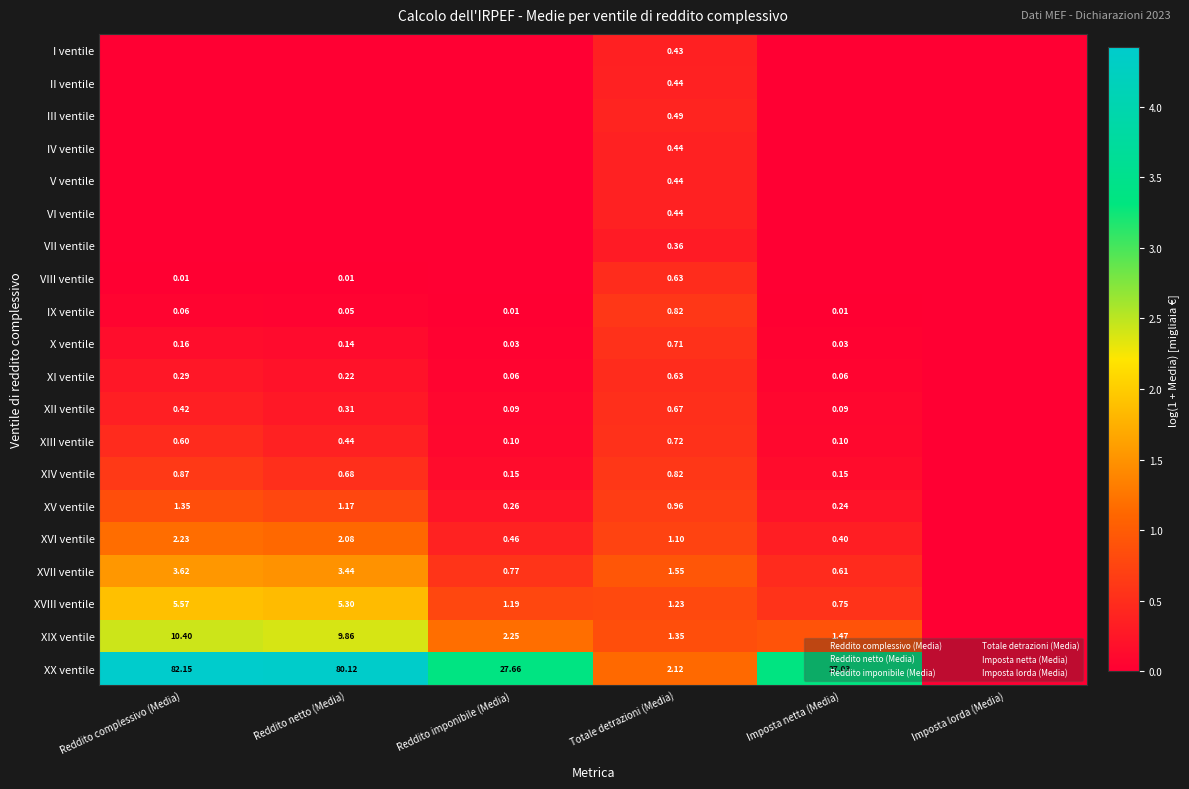

At which label is XII ventile closest to 0?

Imposta lorda (Media)